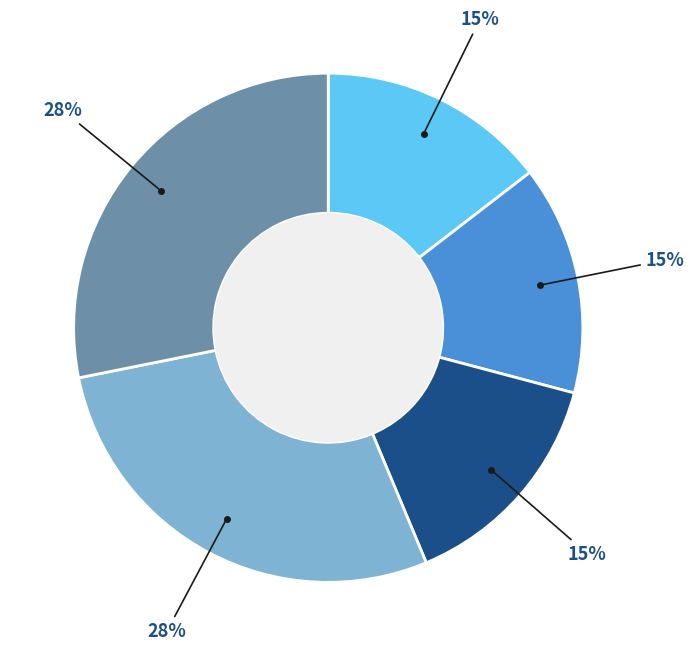

Is there any slice that represents more than half of the pie?

No